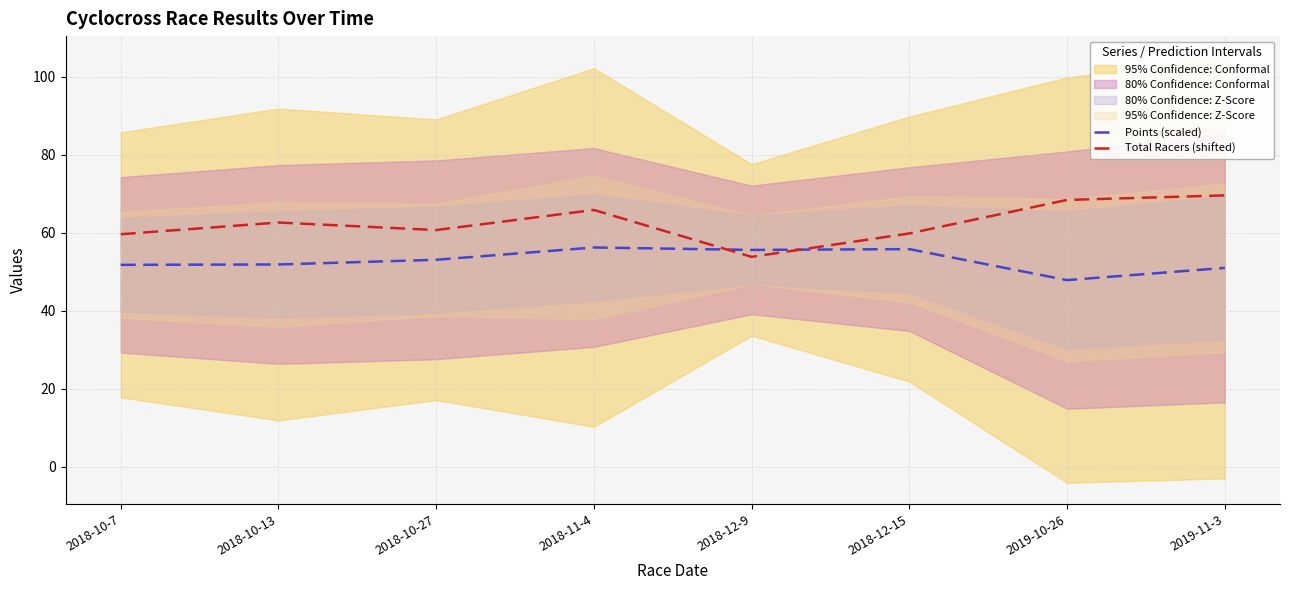

What is the label of the 2nd point from the right?

2019-10-26